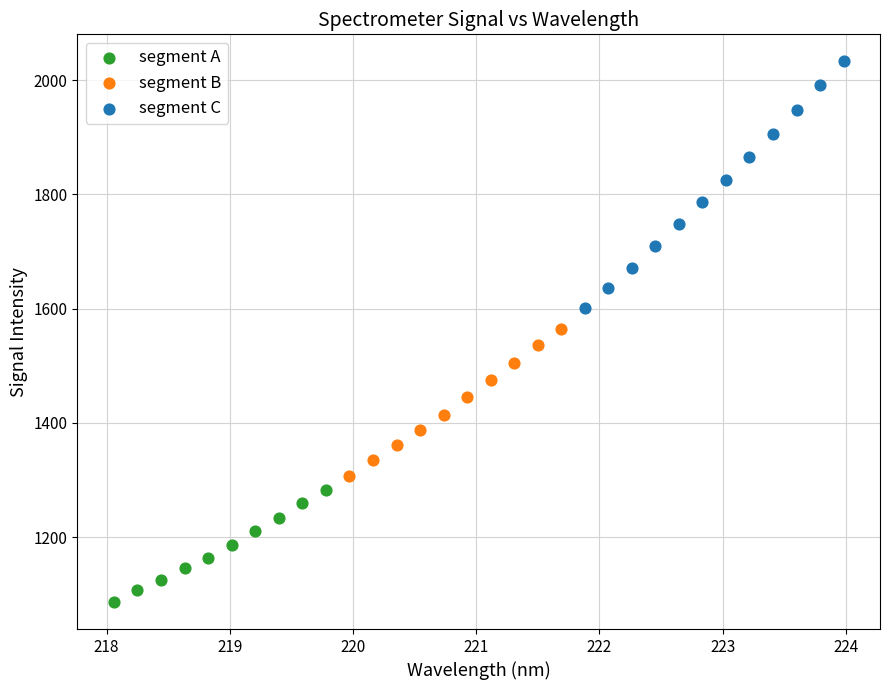

Which series has the largest Y range (max minus min)?

segment C